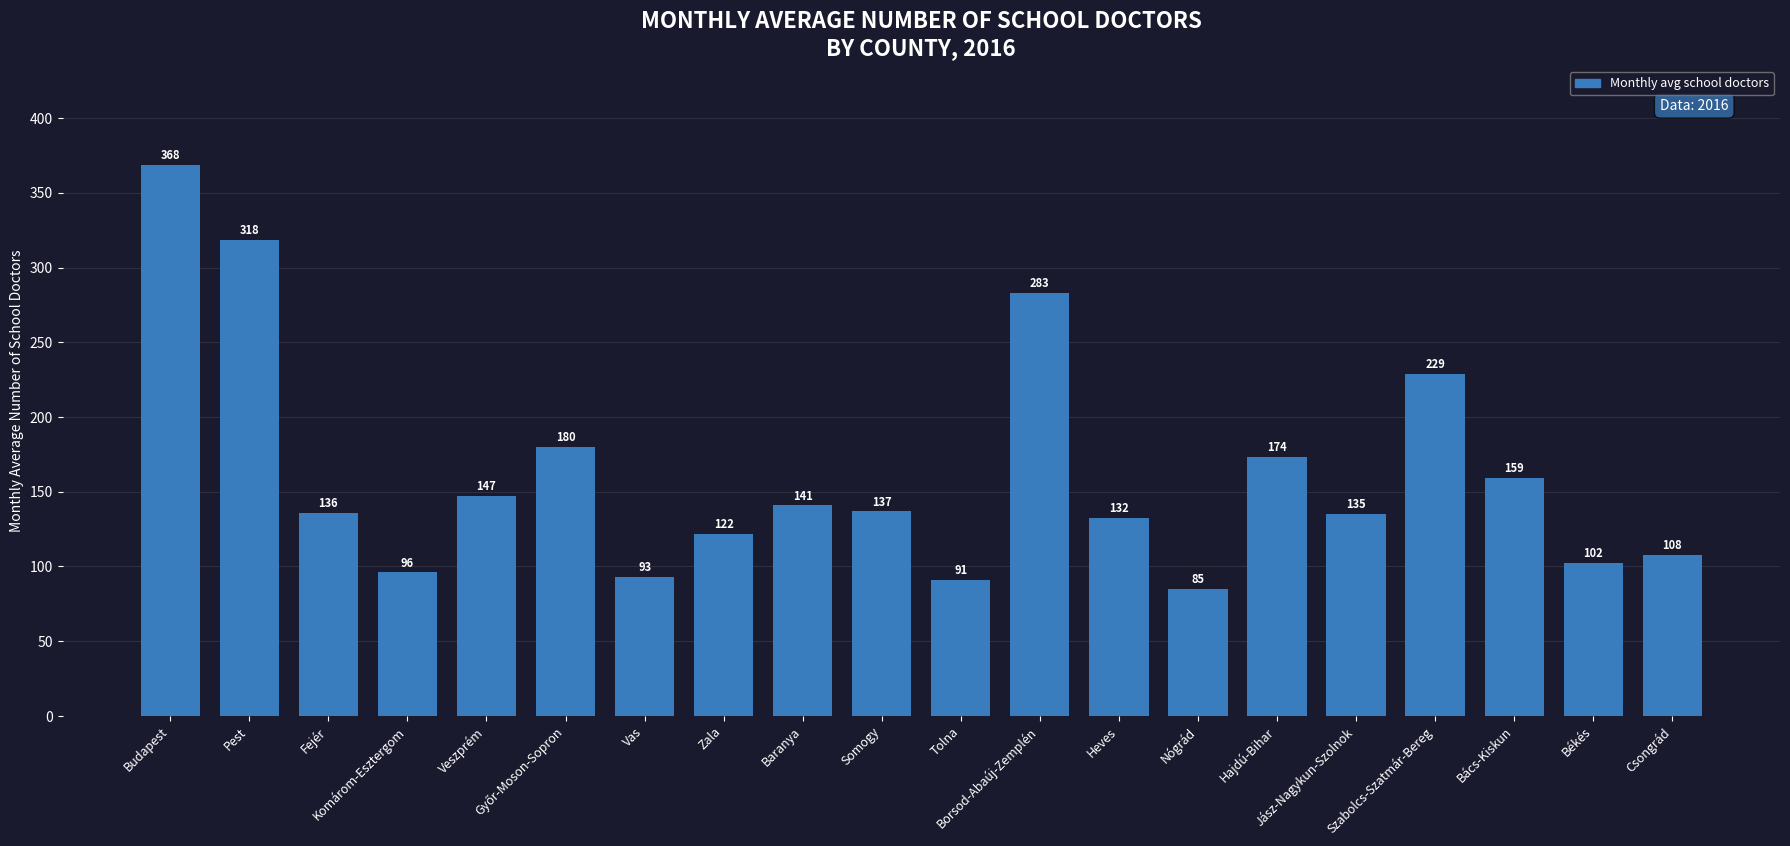

What is the average value?

161.8